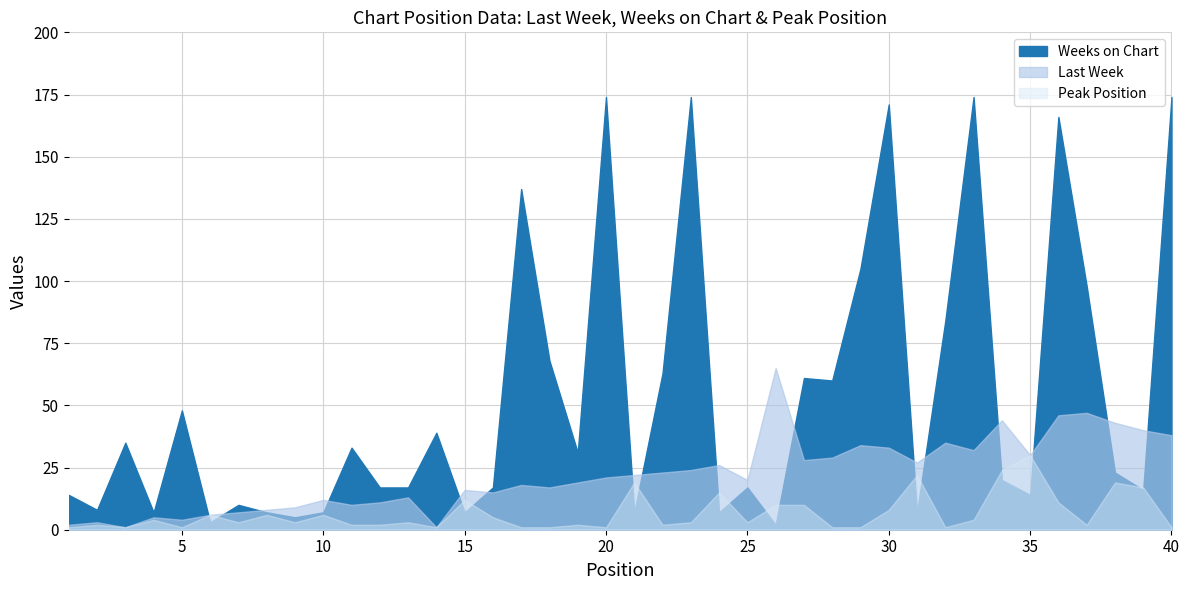

Which series has the largest total across all categories?

Weeks on Chart